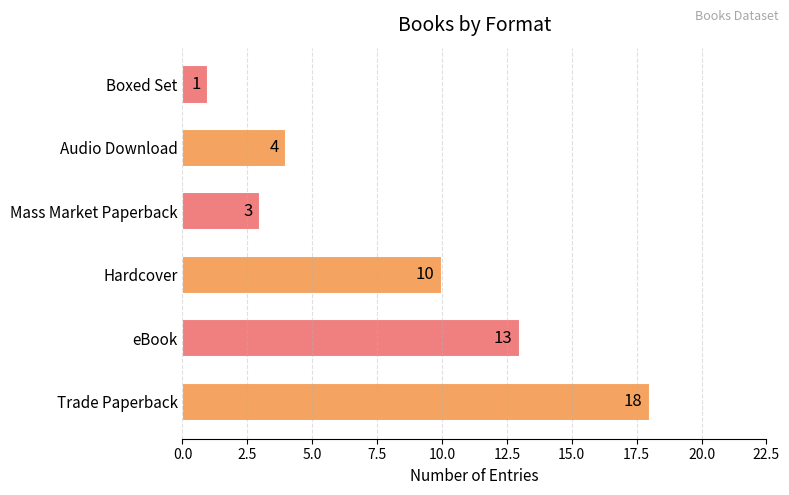

What is the ratio of the value at Trade Paperback to the value at Mass Market Paperback?

6.0